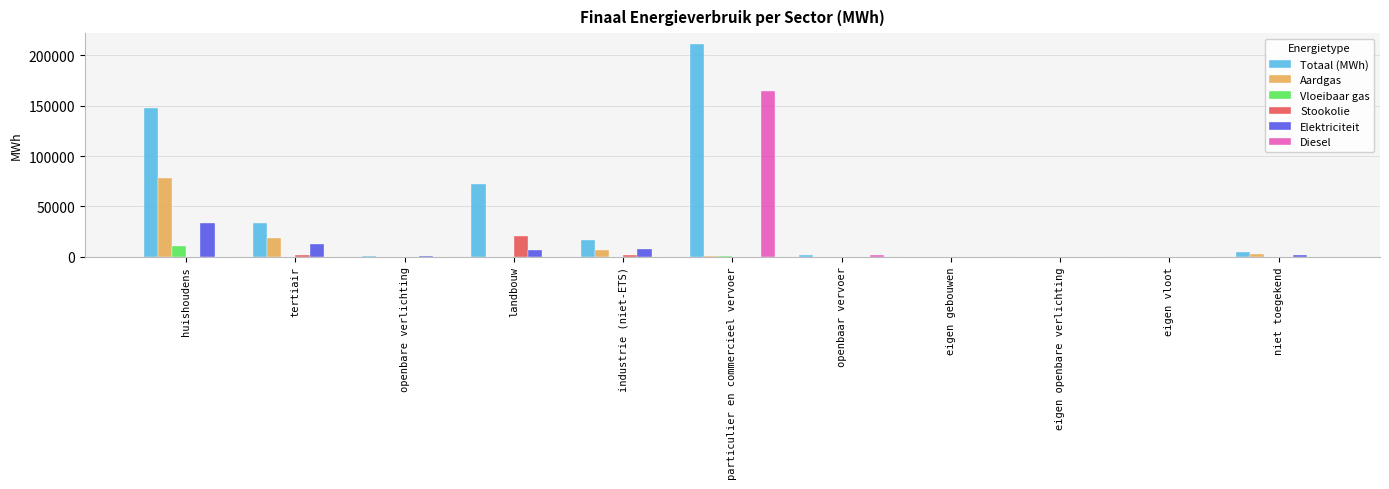

The value of Elektriciteit at openbare verlichting is 1088.3. True or false?

True